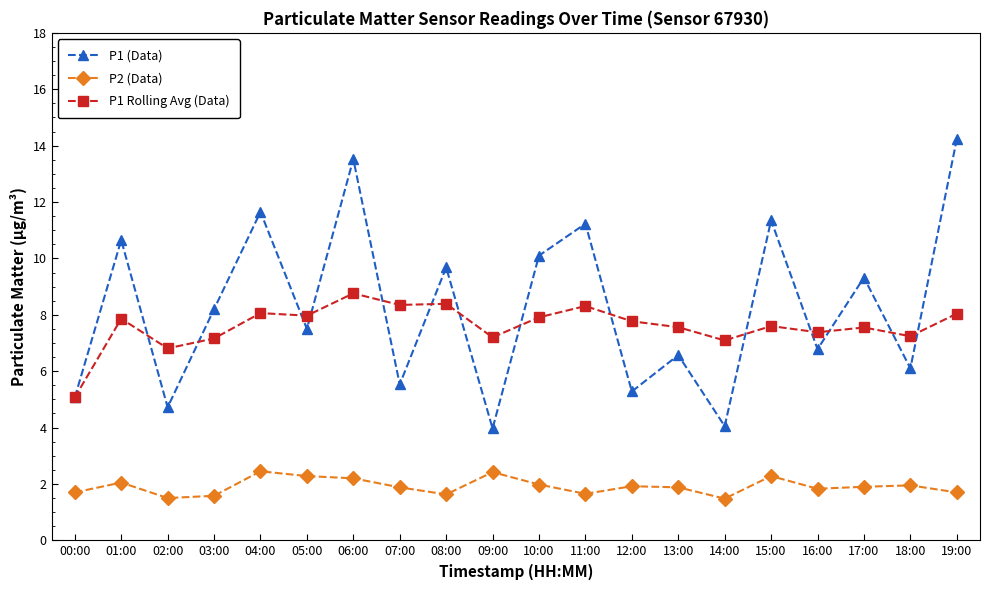

The P2 (Data) series shows 2.3 at 15:00. True or false?

True